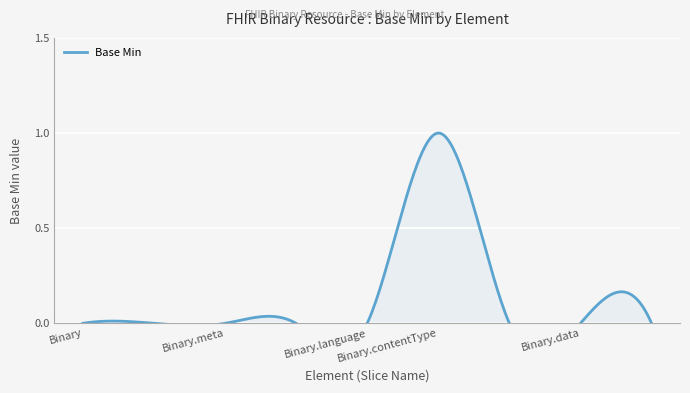

What is the label of the 4th point from the right?

Binary.contentType